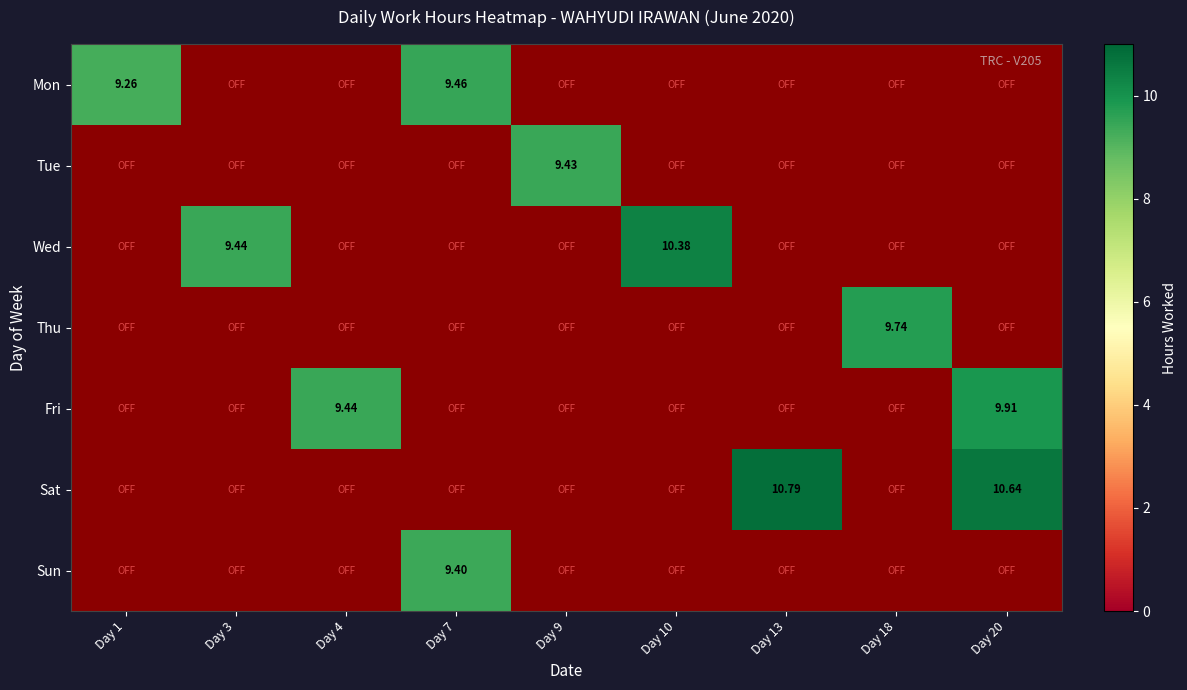

What is the smallest value displayed?

9.3